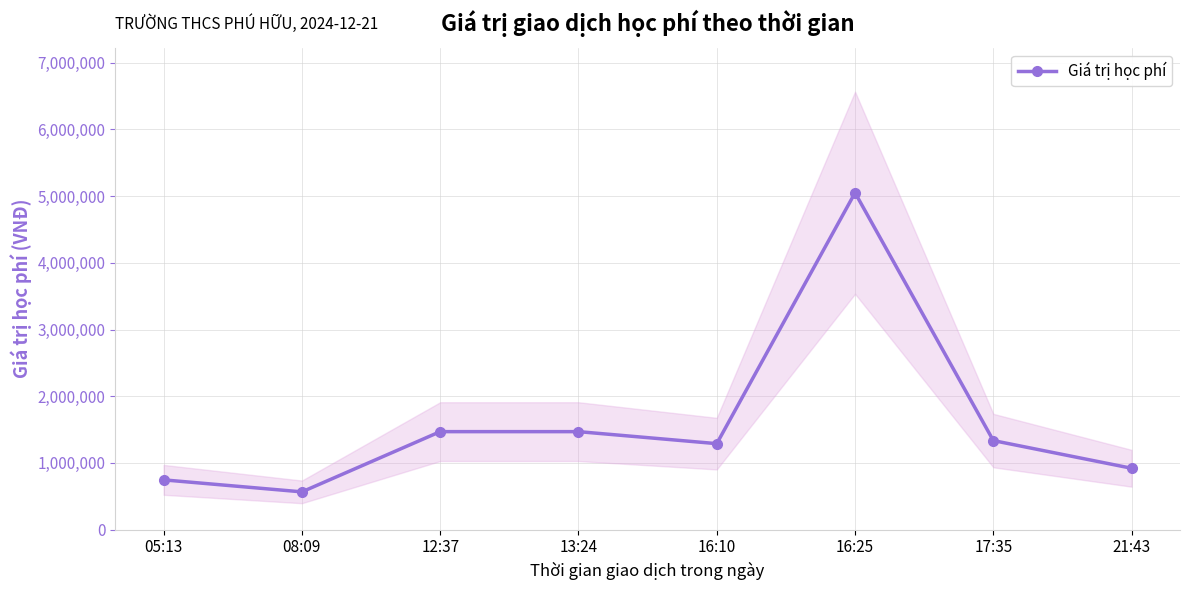

Where is the data nearest to the value 2808000?

12:37